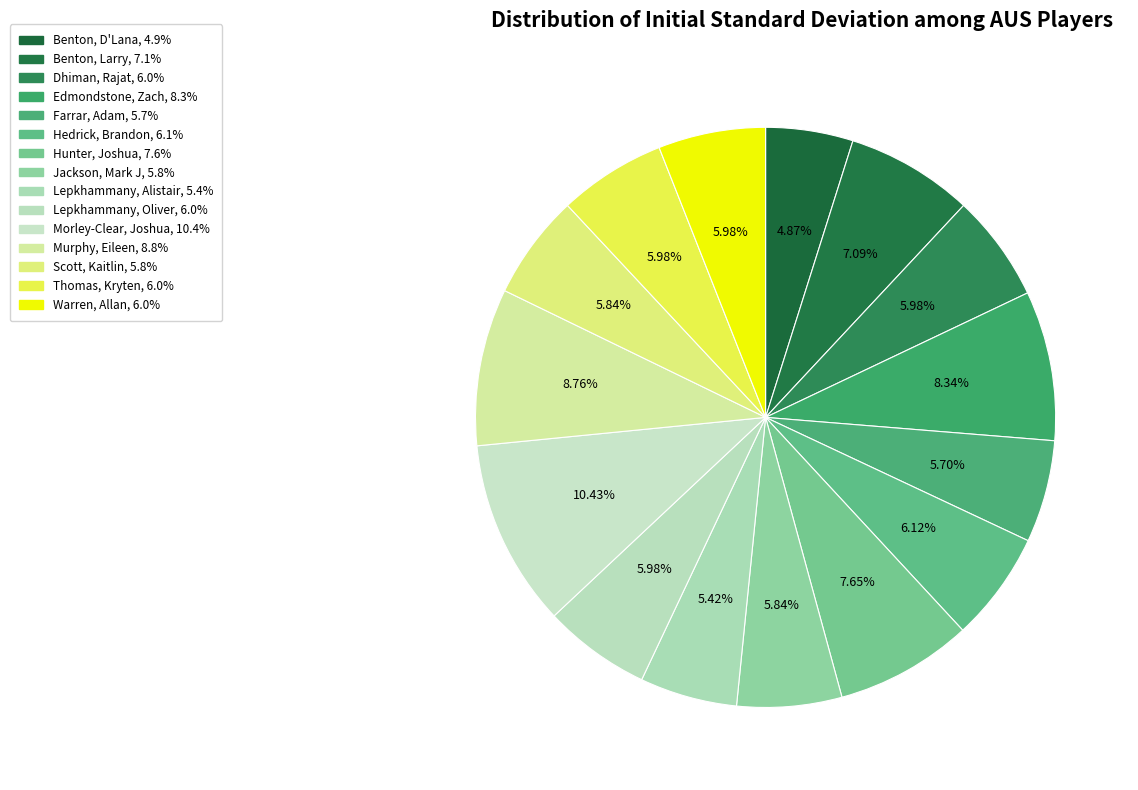

Rank the categories by value from lowest to highest.

Benton, D'Lana, Lepkhammany, Alistair, Farrar, Adam, Jackson, Mark J, Scott, Kaitlin, Dhiman, Rajat, Lepkhammany, Oliver, Thomas, Kryten, Warren, Allan, Hedrick, Brandon, Benton, Larry, Hunter, Joshua, Edmondstone, Zach, Murphy, Eileen, Morley-Clear, Joshua